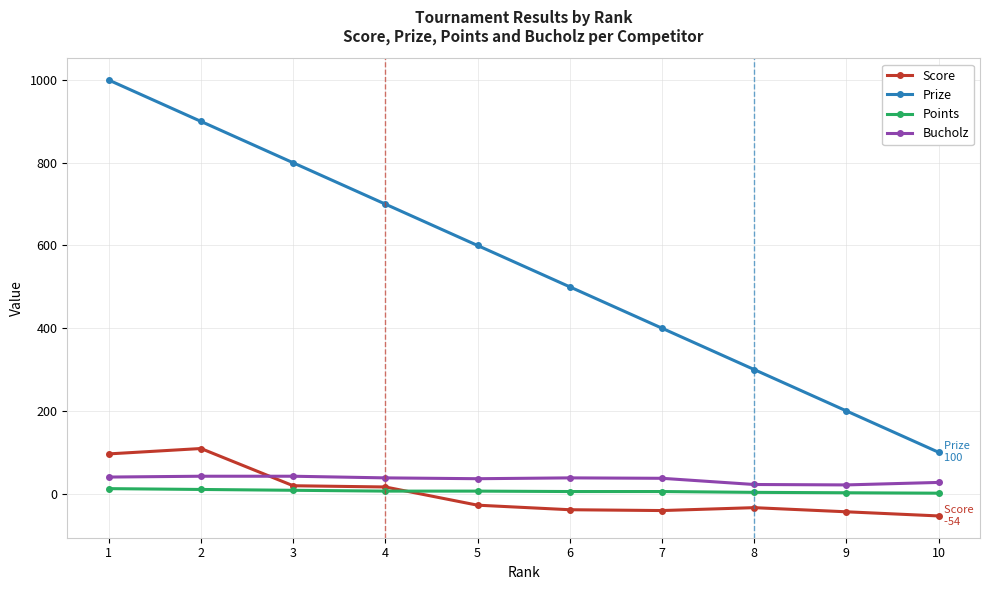

What is the greatest value displayed?

1000